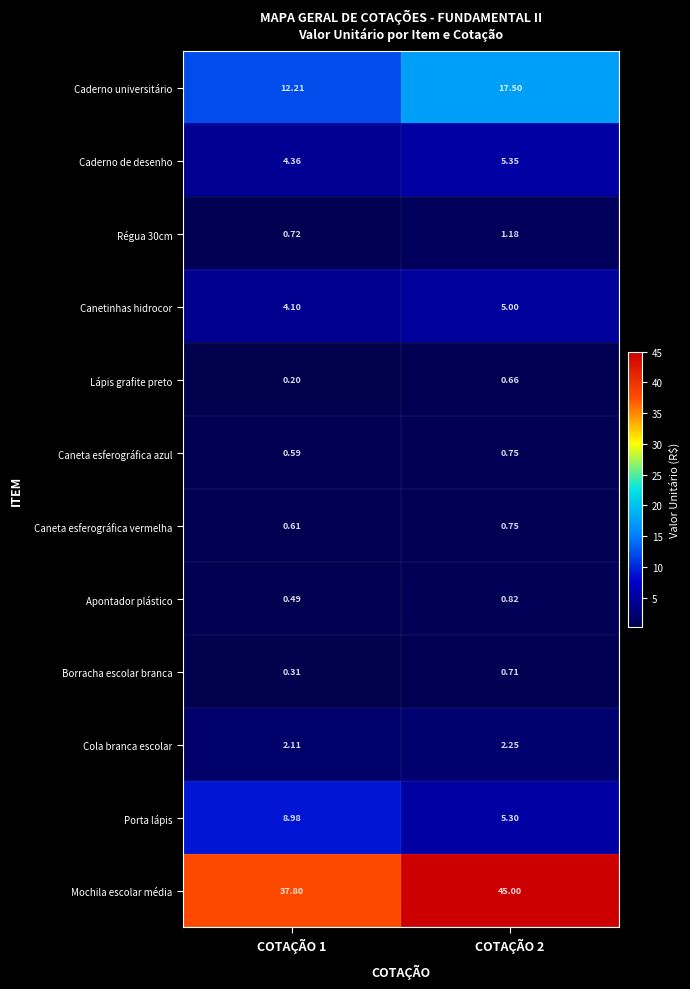

What is the total value across all series at COTAÇÃO 1?

72.5